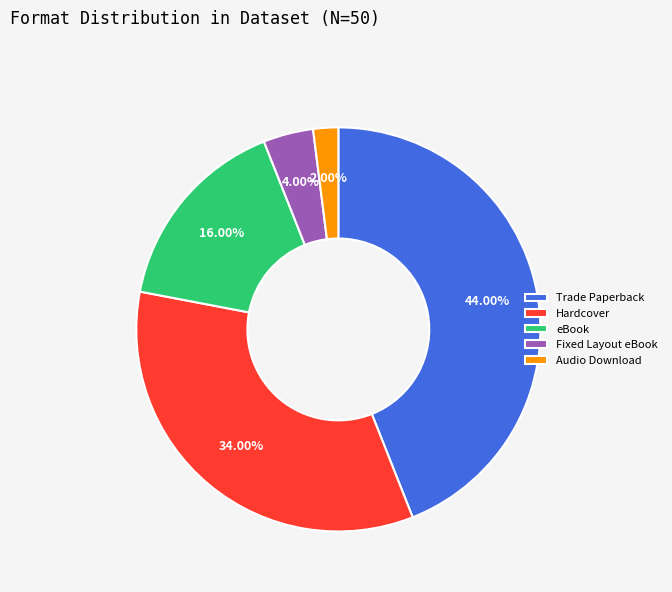

Between eBook and Audio Download, which is larger?

eBook